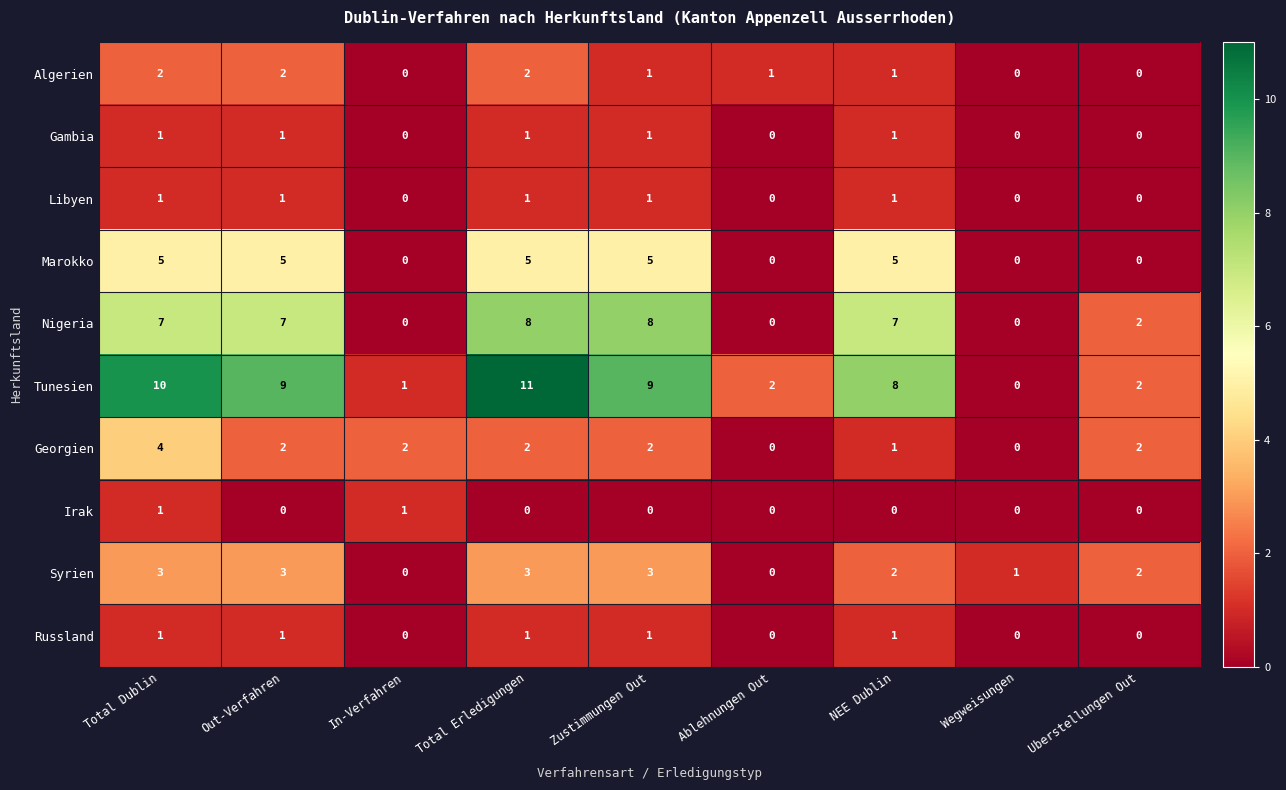

What is the maximum value shown in the chart?

11